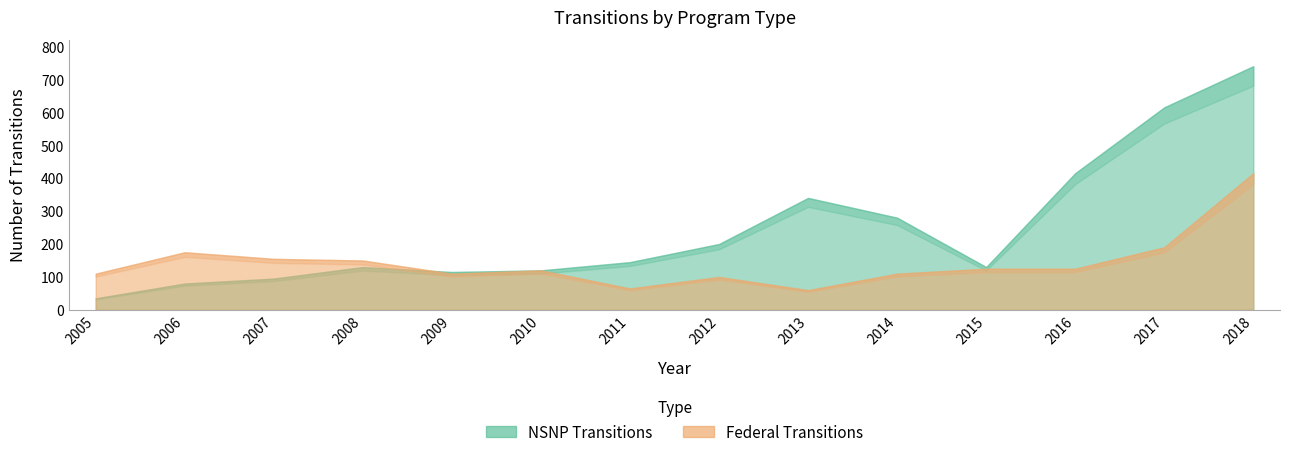

Is it true that Federal Transitions equals 190 at 2017?

True